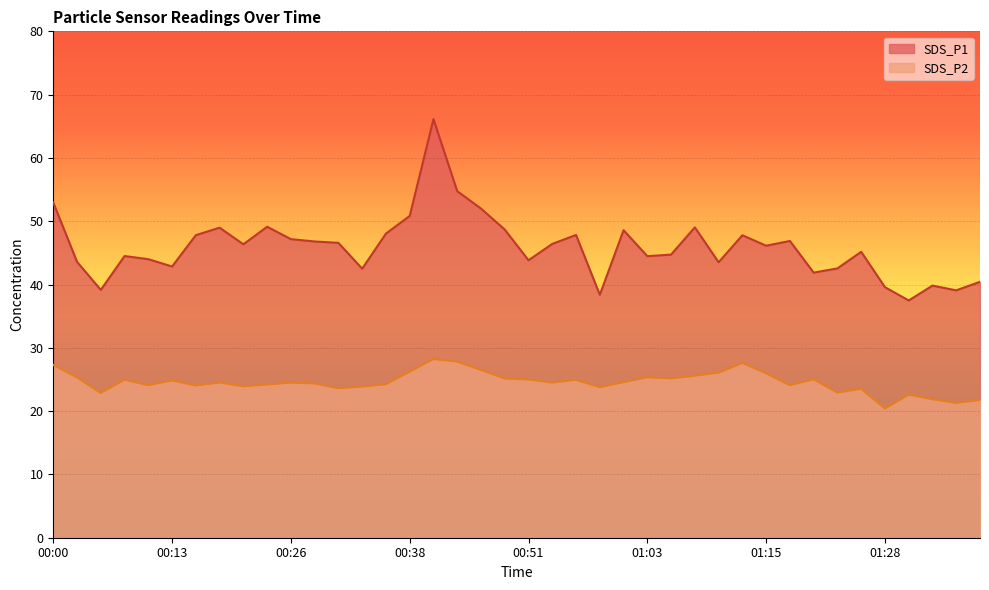

What is the difference between the second highest and minimum values in the SDS_P2 series?

7.4